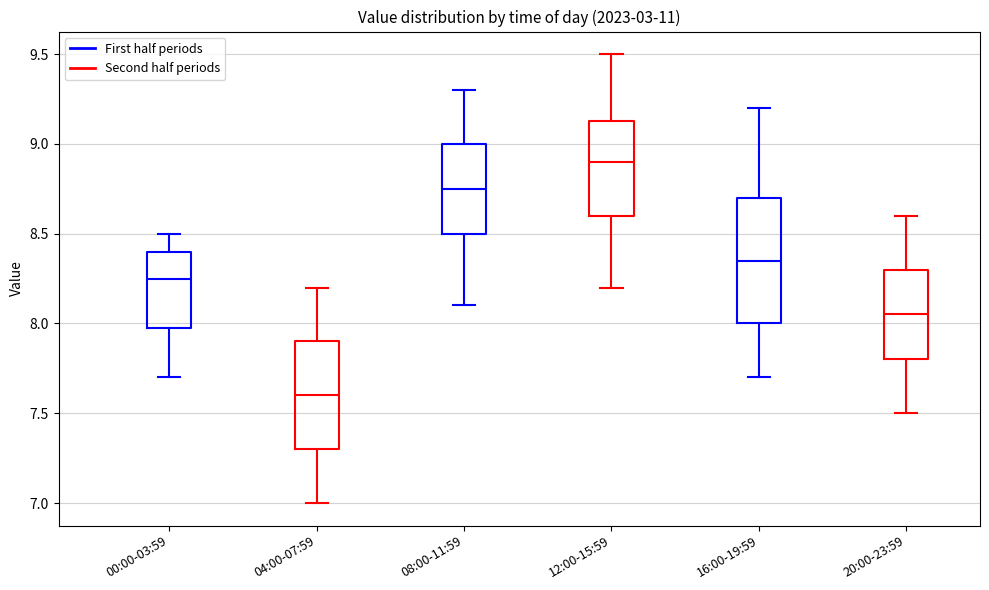

Reading left to right, transcribe this box plot: for each box, give where its median line is, the range the box spans, and where its two whiskers end, as read against the y-axis. The values are not printed on the chart, so give them approximately, as read against the axis.

00:00-03:59: median 8.25, box 8.00 to 8.40, whiskers 7.70 to 8.50
04:00-07:59: median 7.60, box 7.30 to 7.90, whiskers 7.00 to 8.20
08:00-11:59: median 8.75, box 8.50 to 9.00, whiskers 8.10 to 9.30
12:00-15:59: median 8.90, box 8.60 to 9.15, whiskers 8.20 to 9.50
16:00-19:59: median 8.35, box 8.00 to 8.70, whiskers 7.70 to 9.20
20:00-23:59: median 8.05, box 7.80 to 8.30, whiskers 7.50 to 8.60